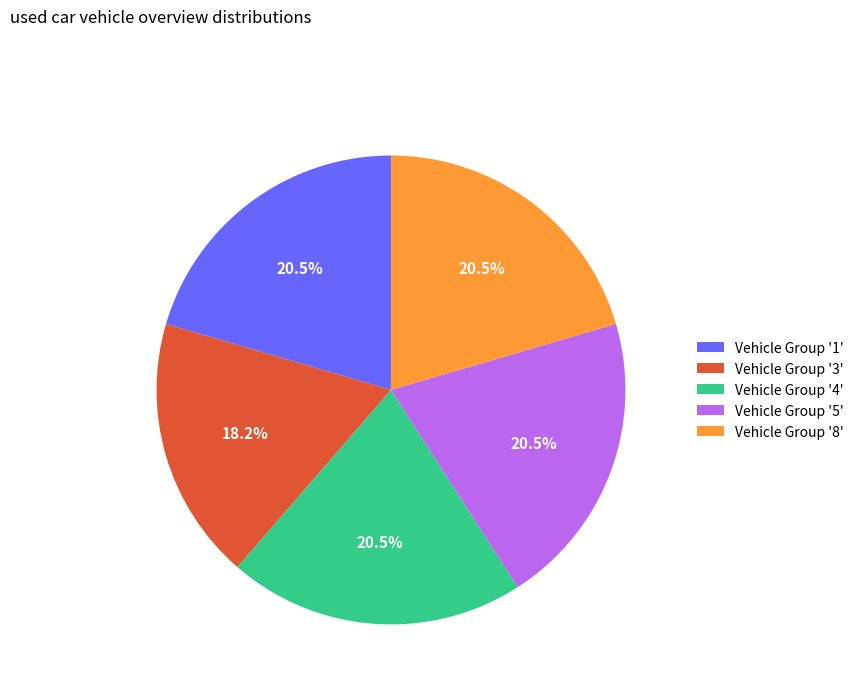

What is the smallest slice in the pie chart?

Vehicle Group '3'